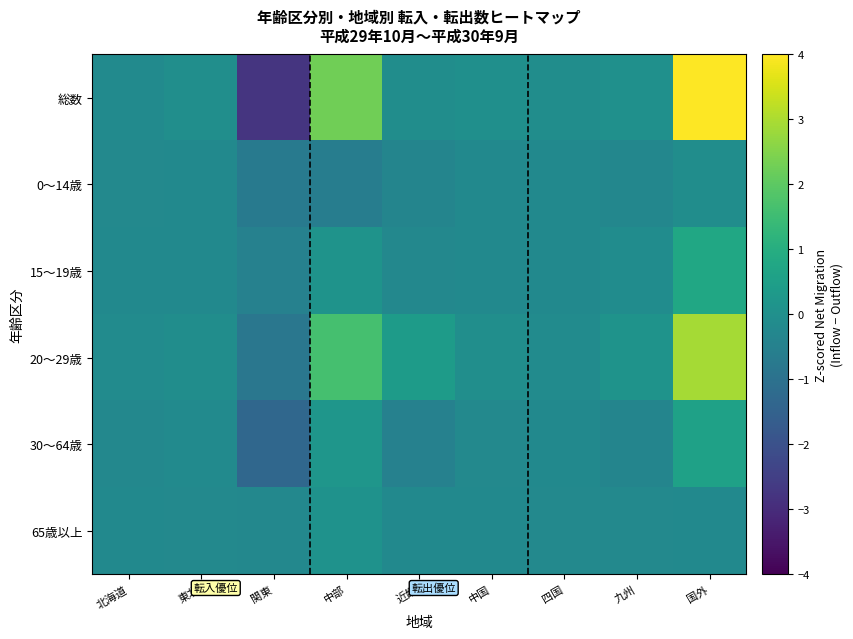

Which has a higher value, 中部 or 北海道?

中部